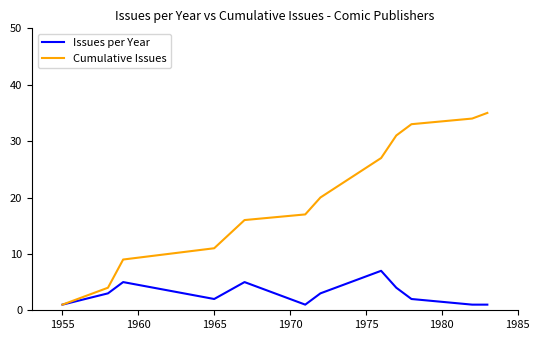

What is the highest value of the Issues per Year series?

7